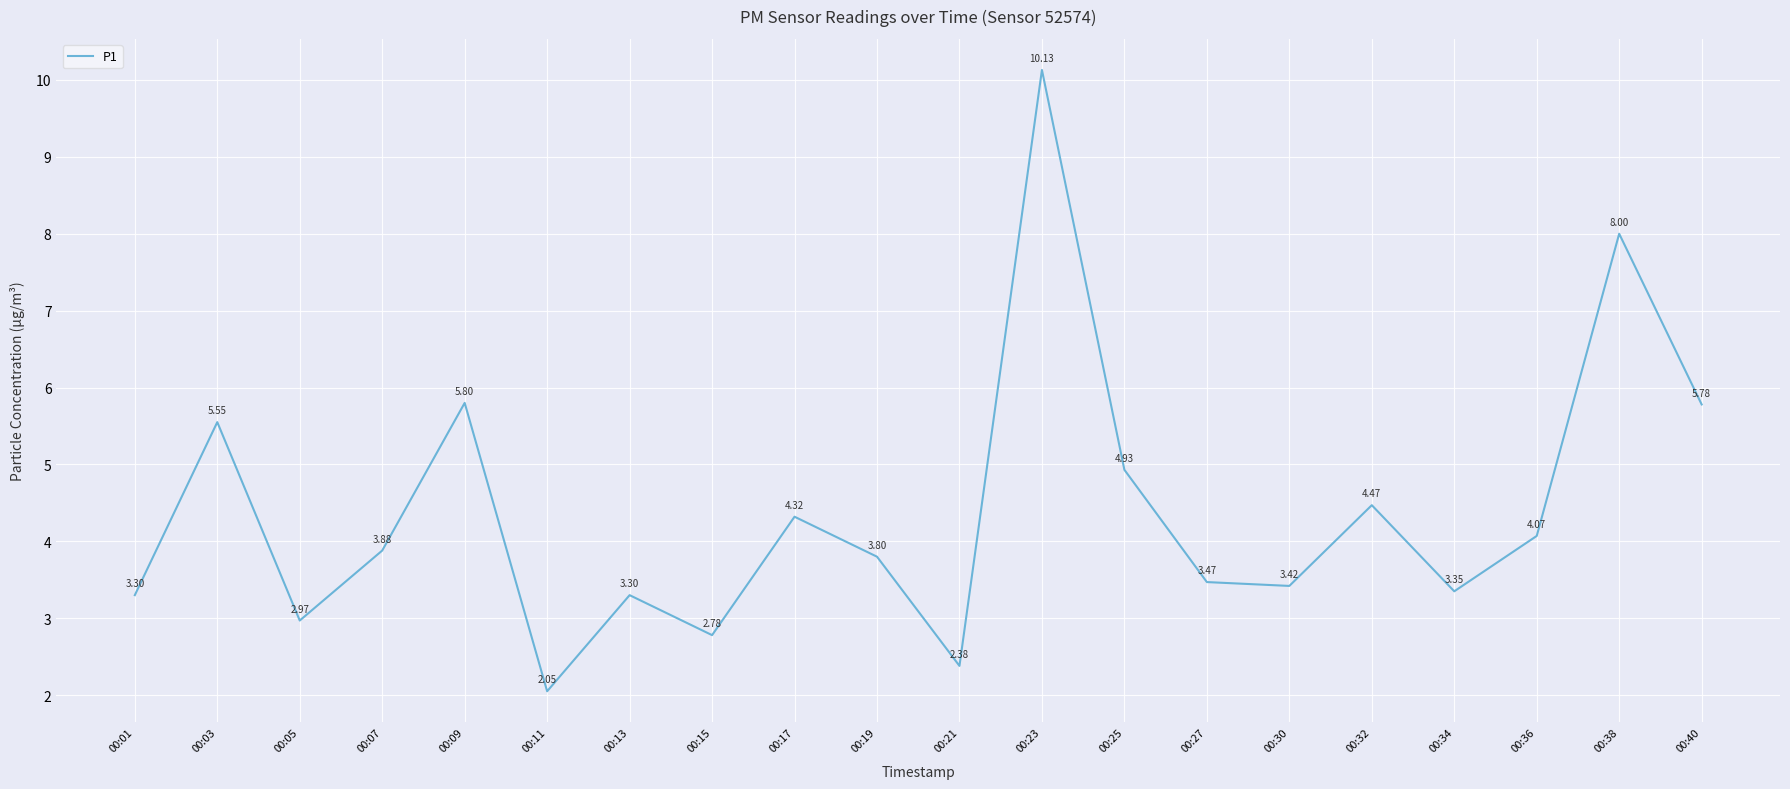

Read the value at 00:19.

3.8